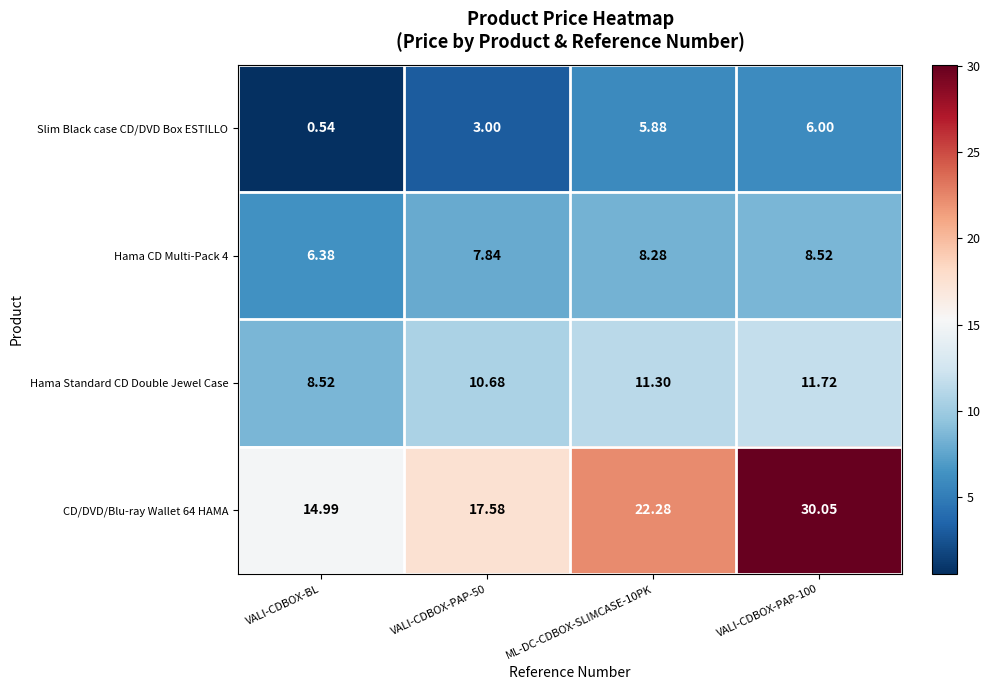

Is the value of Hama Standard CD Double Jewel Case at VALI-CDBOX-PAP-100 greater than the value of Slim Black case CD/DVD Box ESTILLO at ML-DC-CDBOX-SLIMCASE-10PK?

Yes